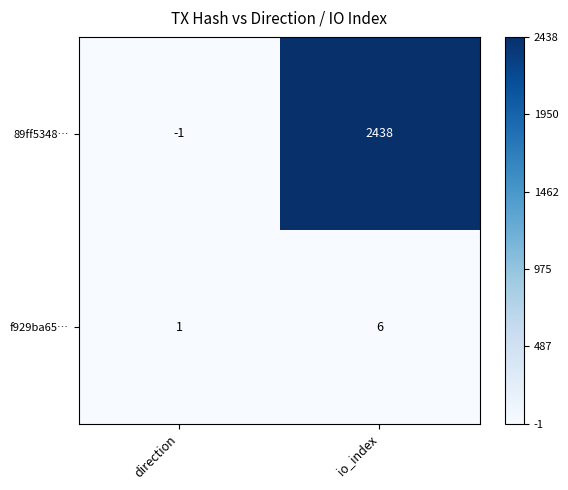

How many series are shown in this chart?

2